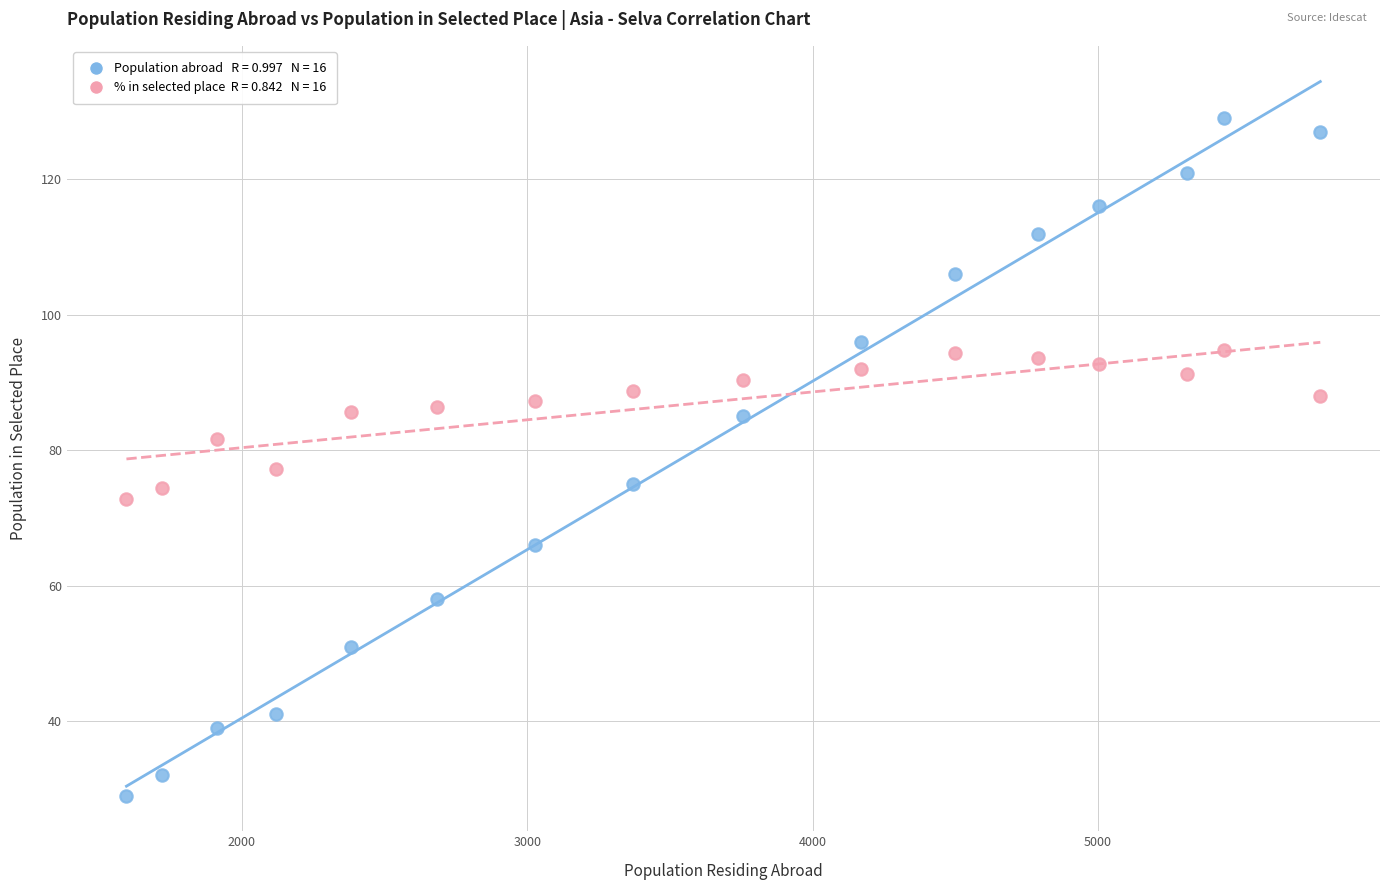

Across all data points, what is the range of X values (max minus min)?

4185.0